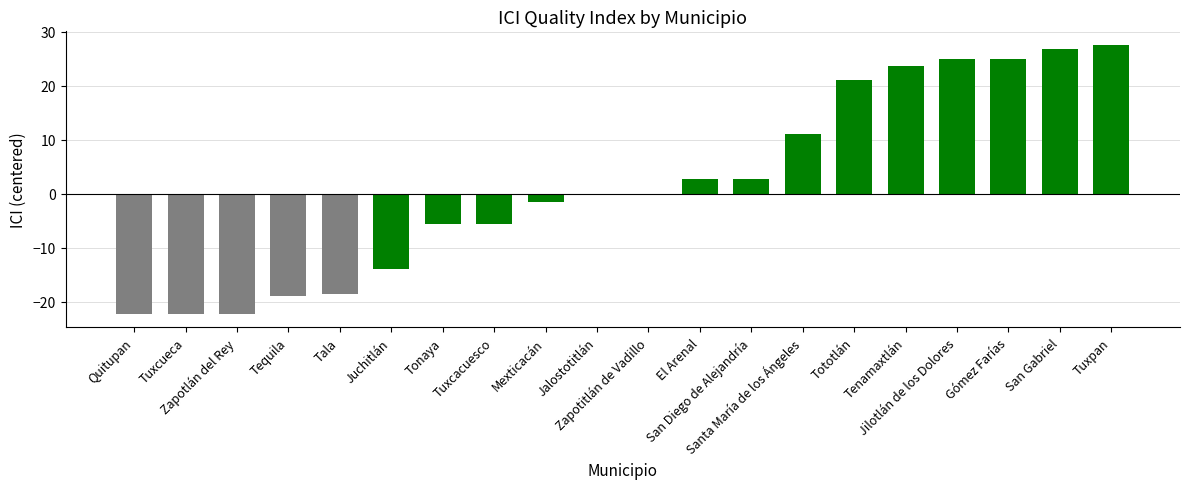

Are the bars horizontal?

No